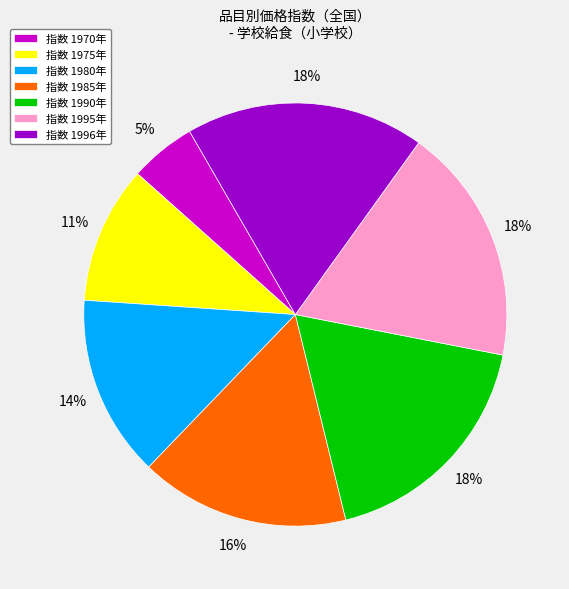

Does any single category account for the majority?

No